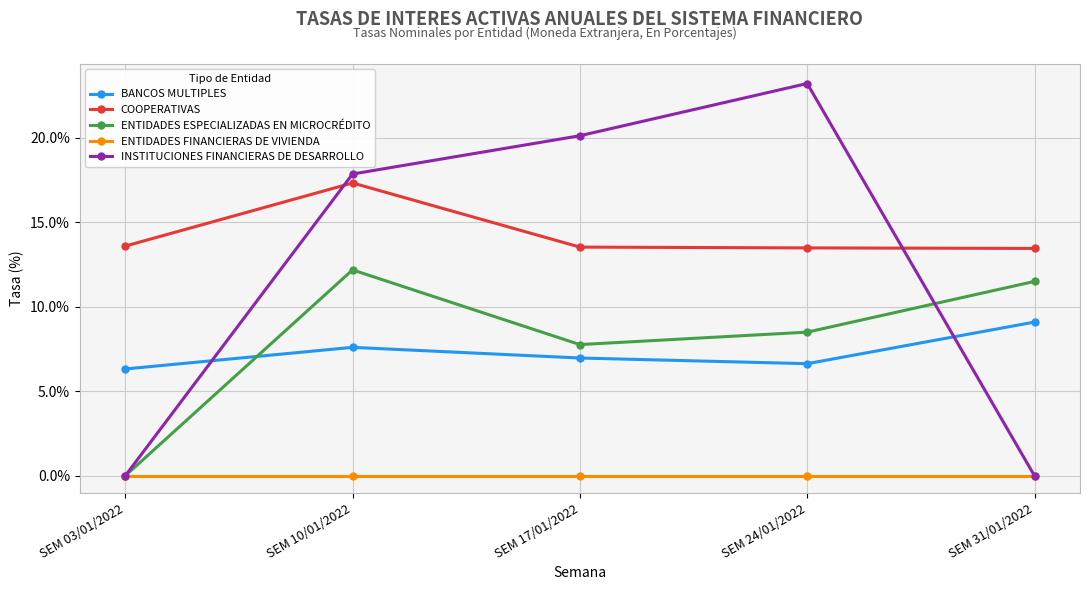

True or false: COOPERATIVAS and ENTIDADES FINANCIERAS DE VIVIENDA cross at least once.

False